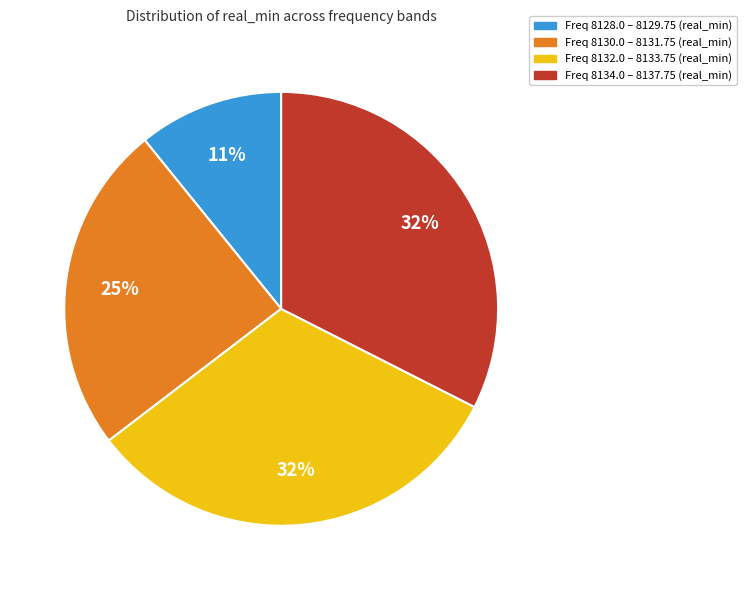

To the nearest percent, what is the average slice percentage?

25%